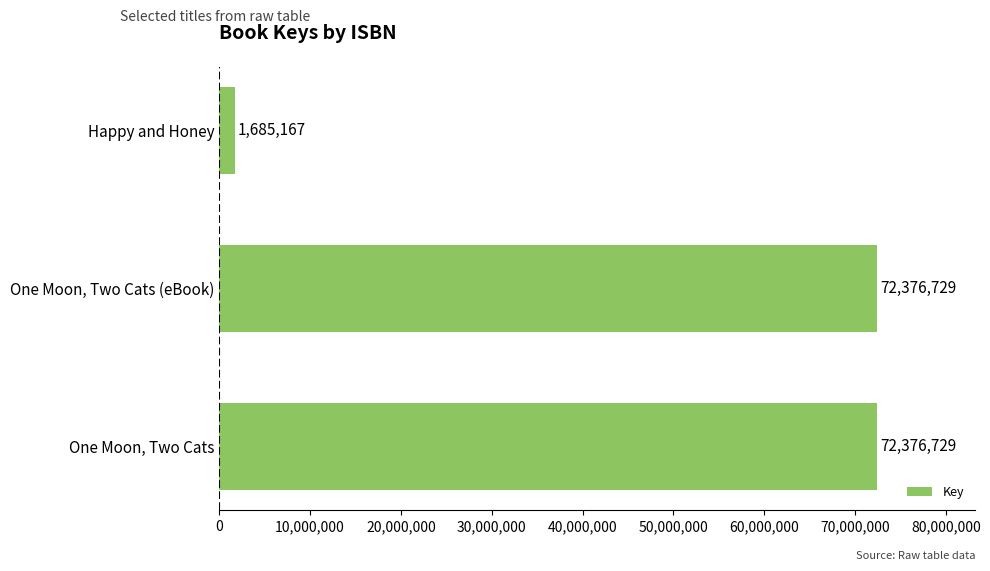

Are the bars grouped side by side (vs. stacked)?

No